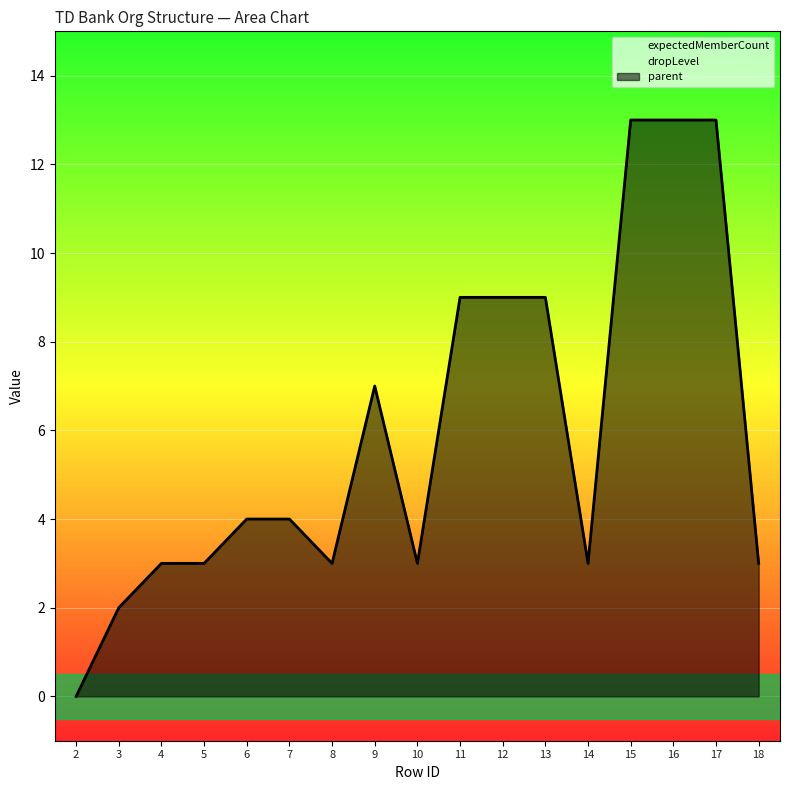

Which series has the largest total across all categories?

parent